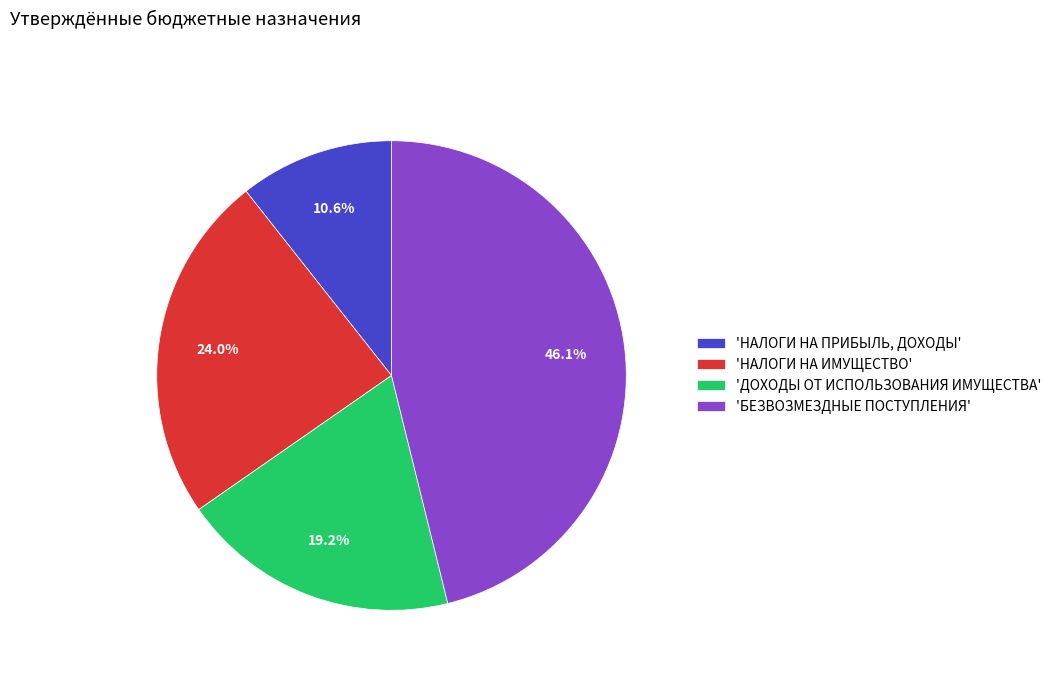

What is the smallest slice in the pie chart?

'НАЛОГИ НА ПРИБЫЛЬ, ДОХОДЫ'